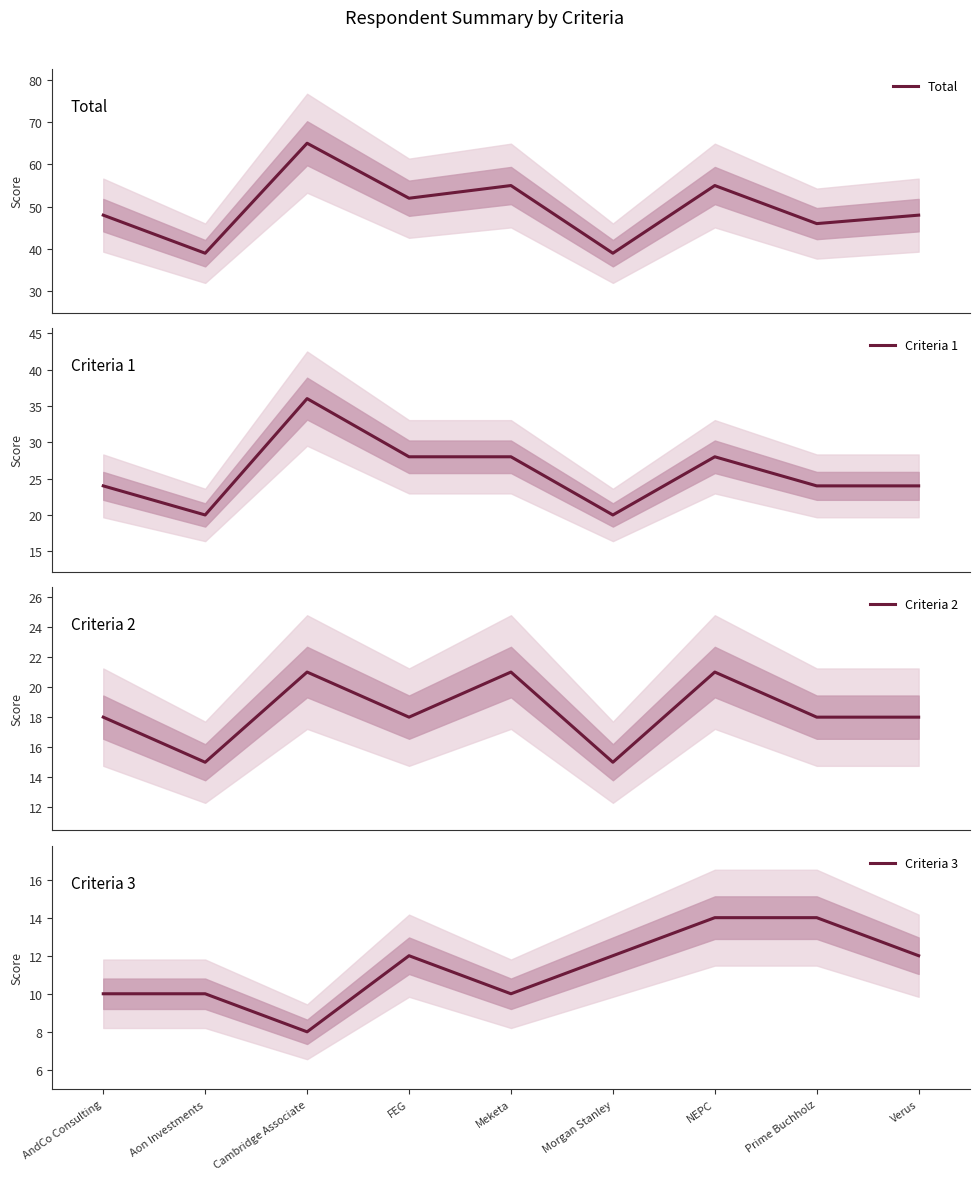

What is the minimum value for Criteria 3?

8